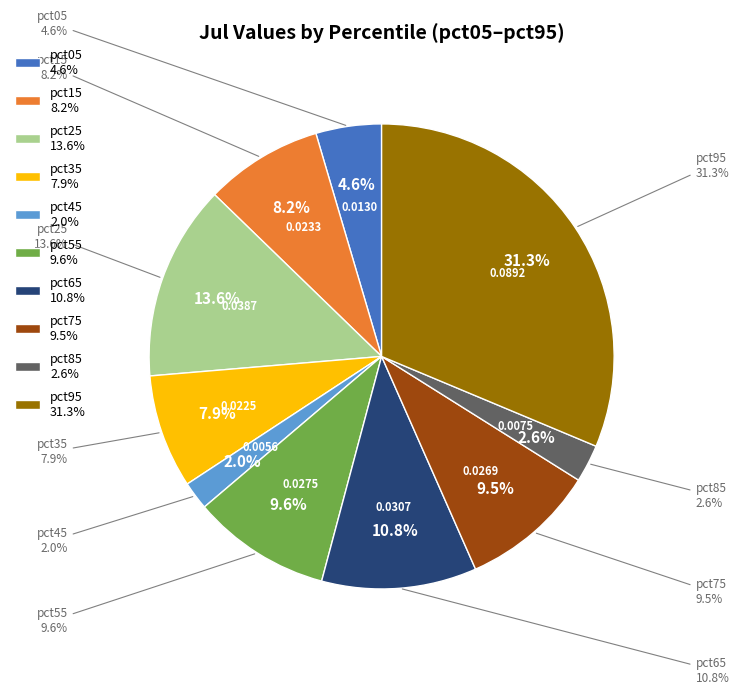

To the nearest percent, what is the average slice percentage?

10%